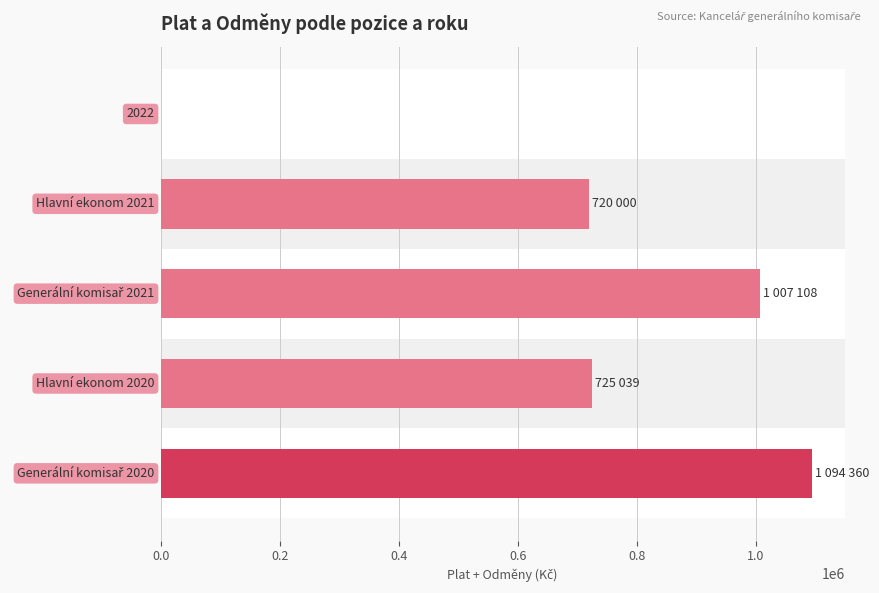

What is the greatest value displayed?

1094360